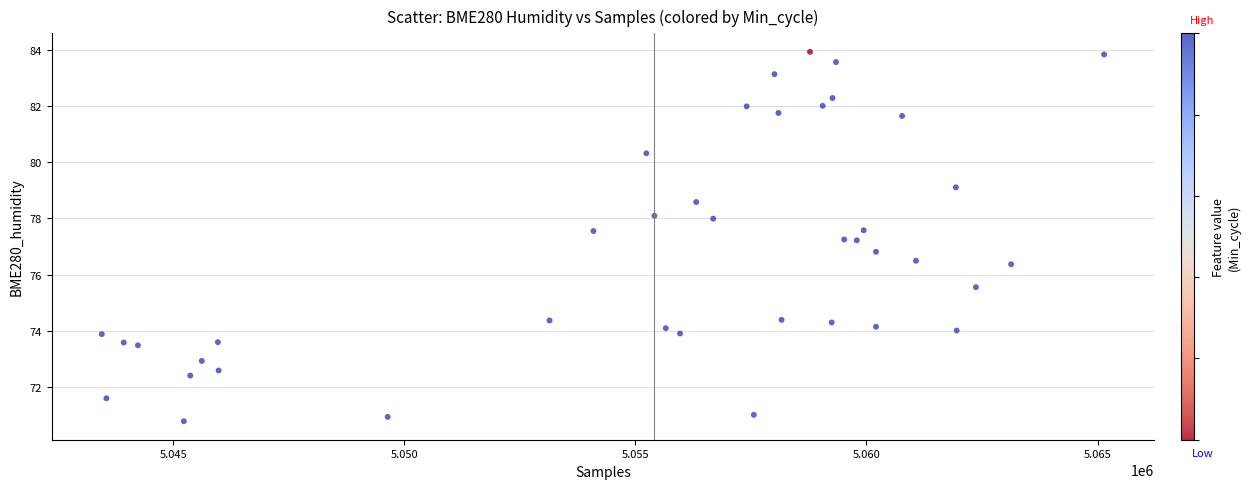

What is the range of X values (max minus min)?

21685.0